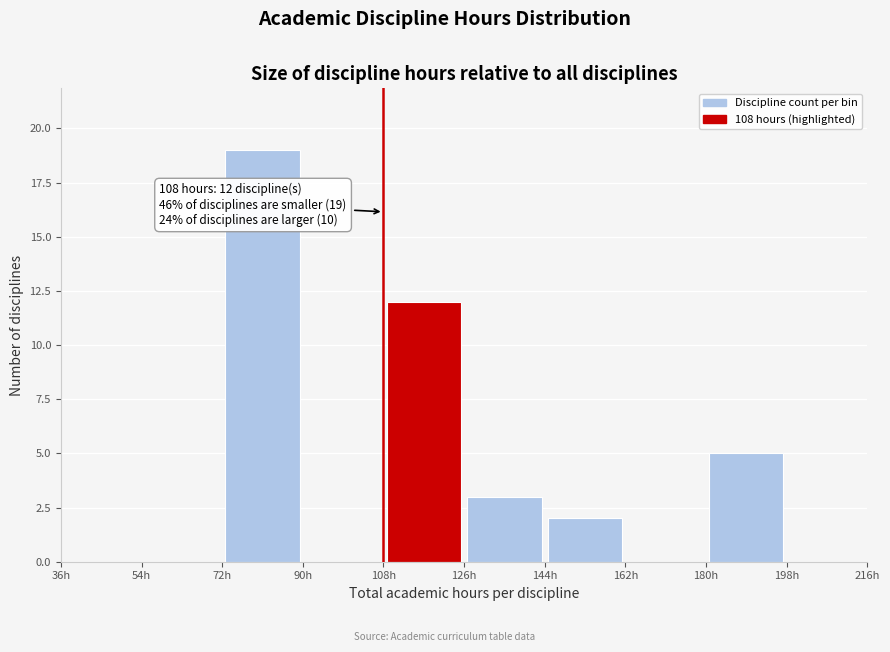

Over which range of the x-axis is the bar tallest?

72 to 90